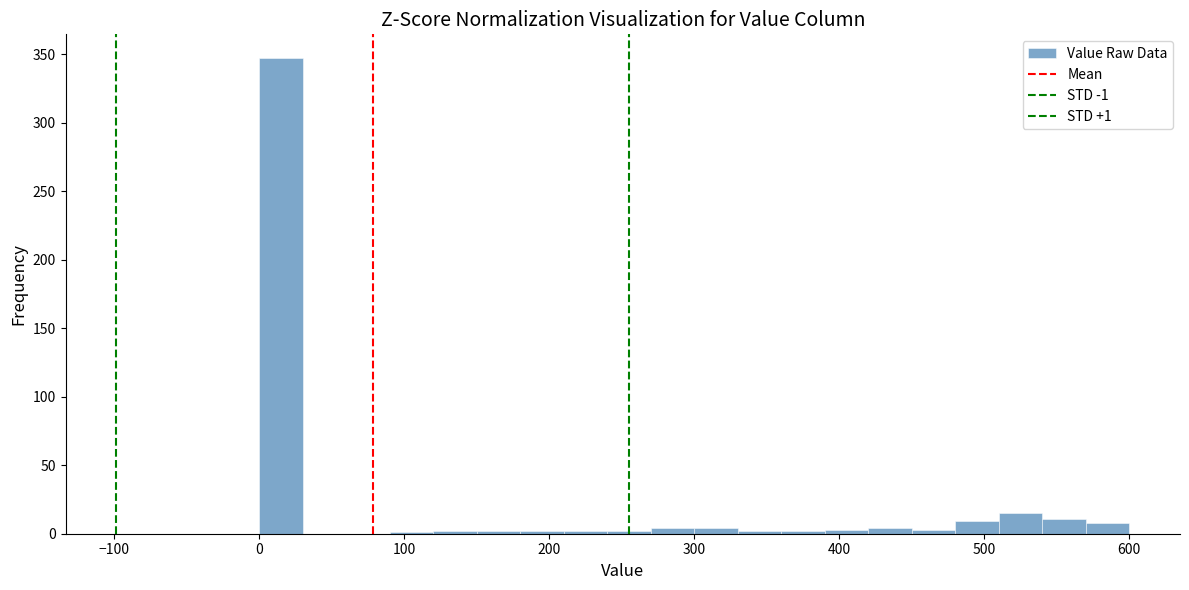

Around what value on the x-axis is the tallest bar? Give the approximate position of its centre, as read against the axis.

20